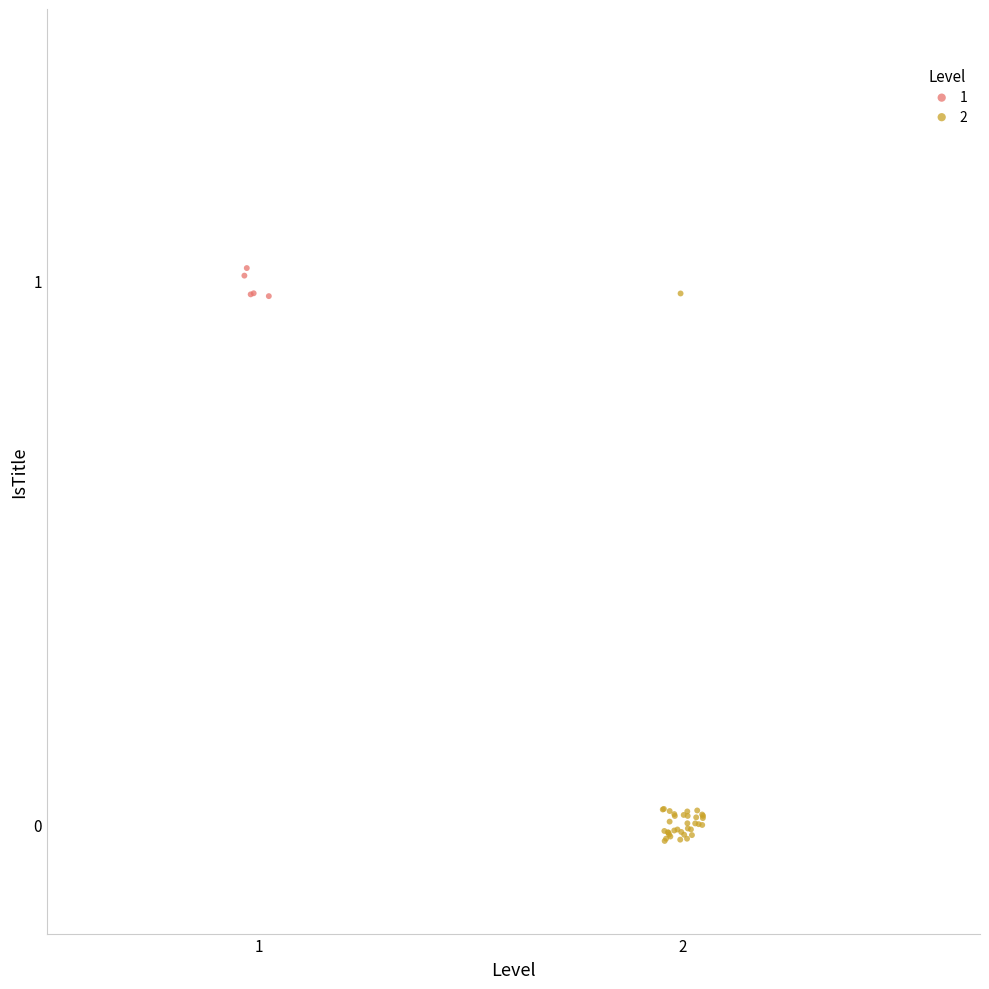

What are all the series names shown in the legend?

1, 2